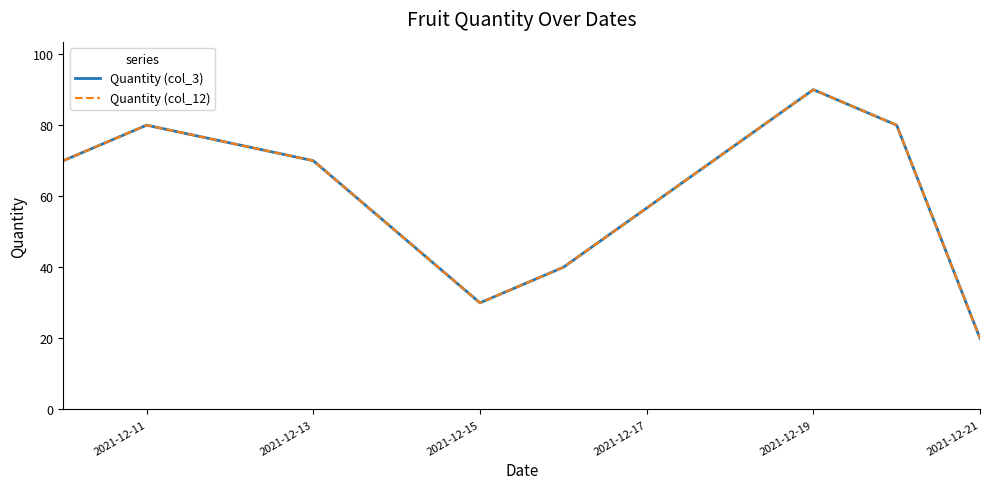

Does the chart have visible grid lines?

No